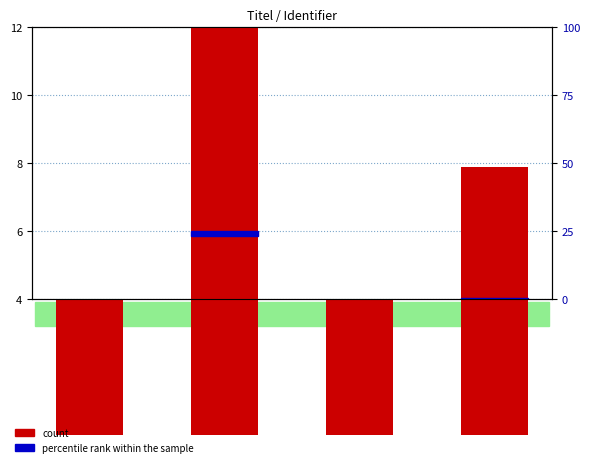

What is the sum of all values?

27.9